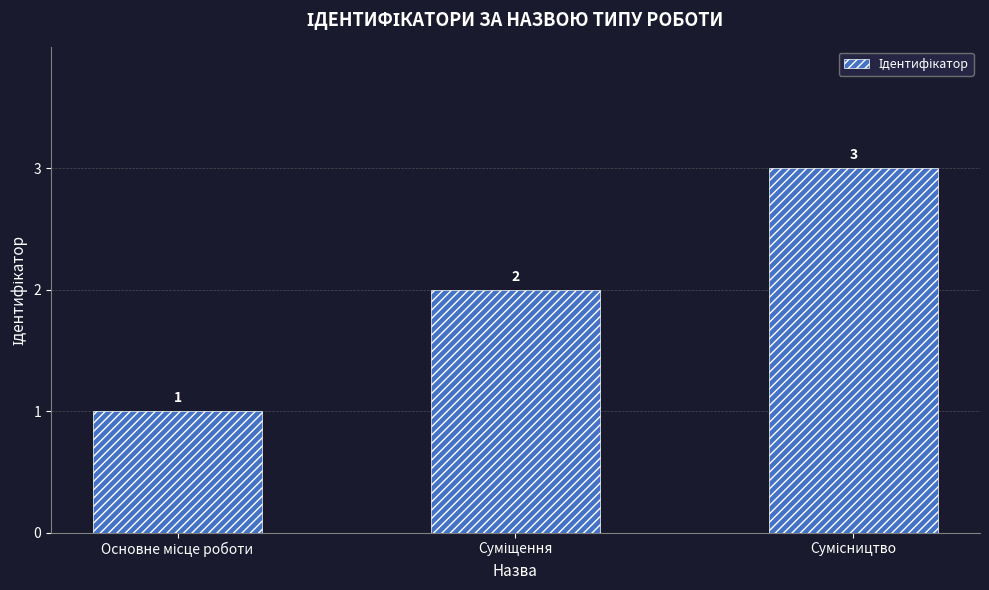

Count the number of categories in the chart.

3